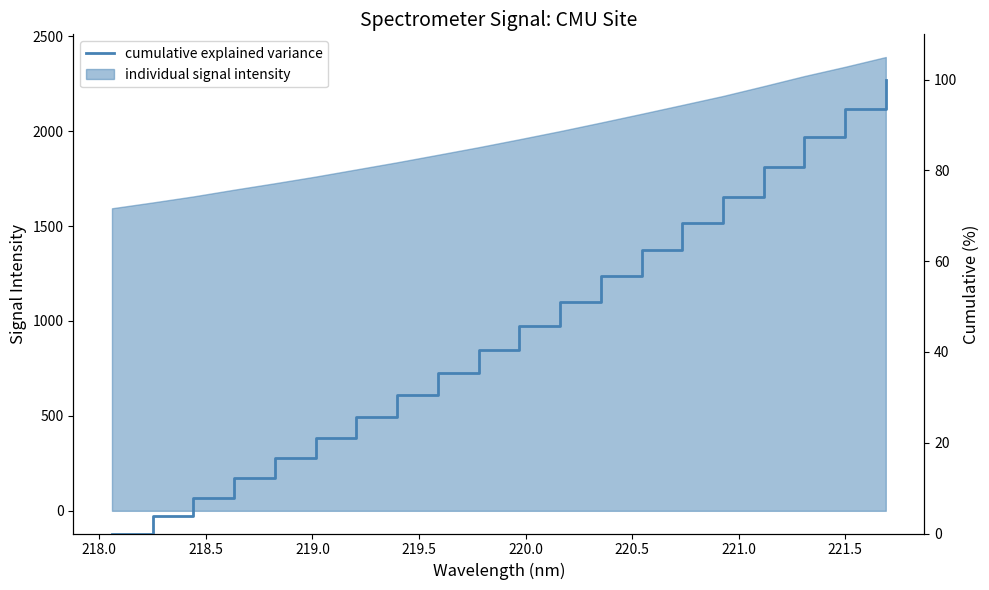

What position from the right is 218.5?

18